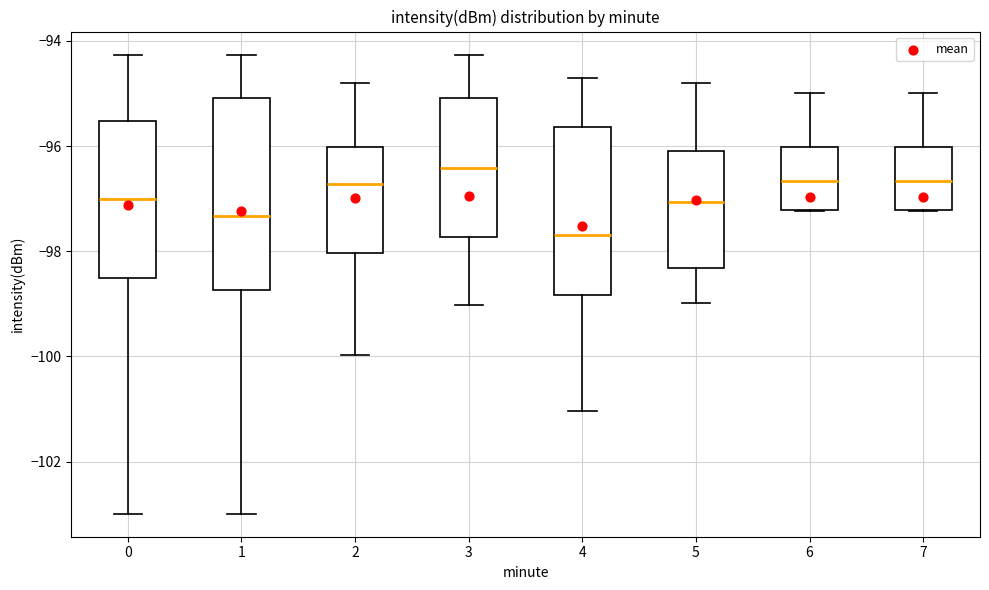

Comparing the boxes themselves (not the whiskers), which one is the tallest?

1